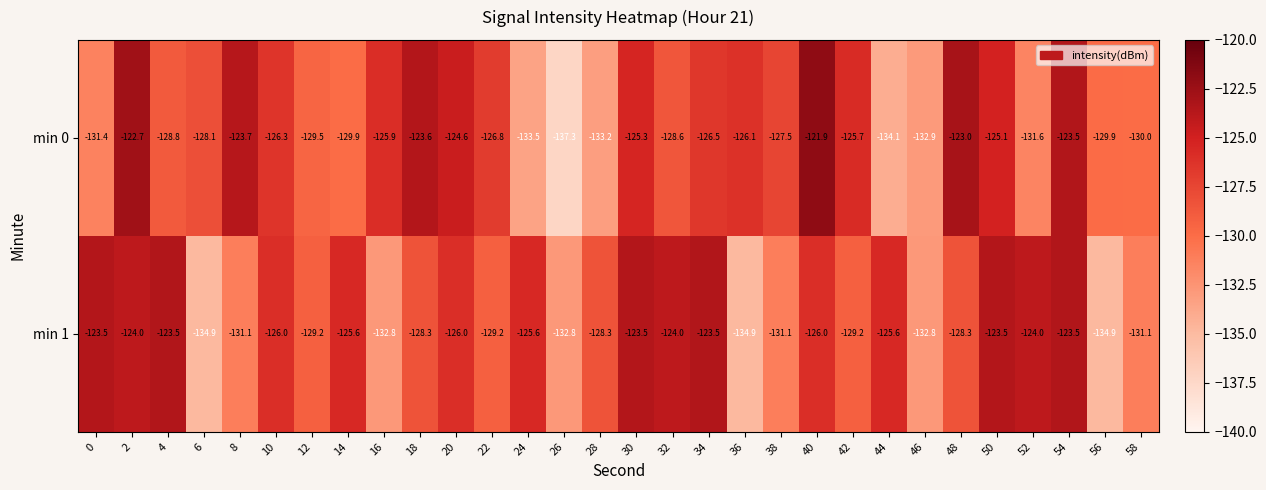

Rank the series at 52 from lowest to highest value.

min 0, min 1